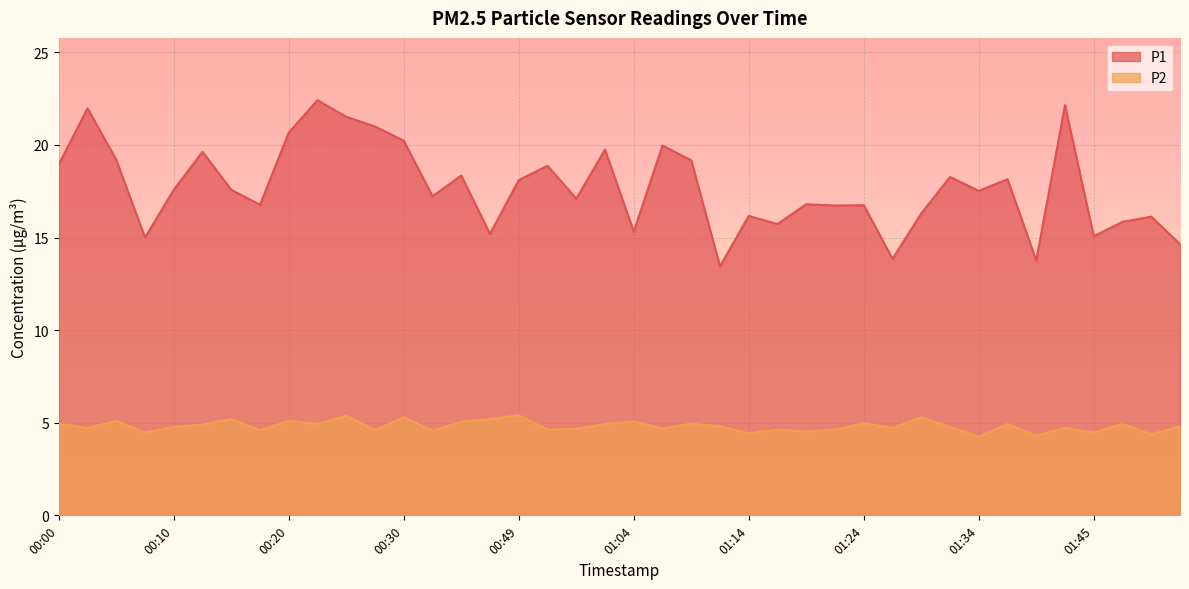

At which category is the sum across all series the highest?

00:22